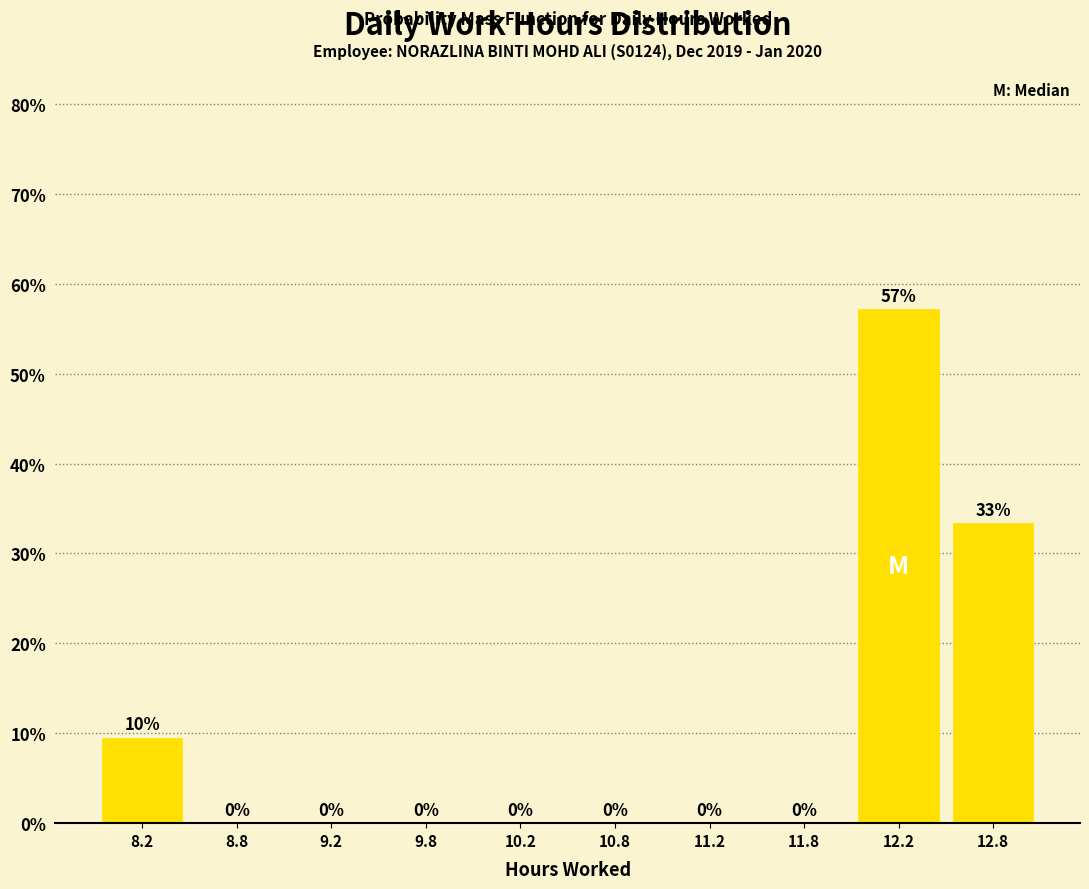

Over which range of the x-axis is the bar tallest?

12.0 to 12.5